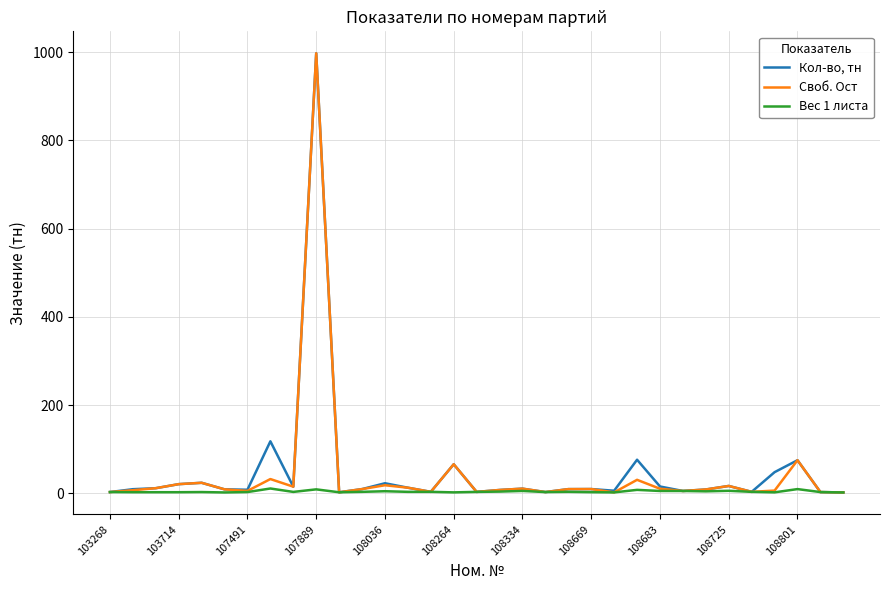

What is the maximum value for Своб. Ост?

997.4